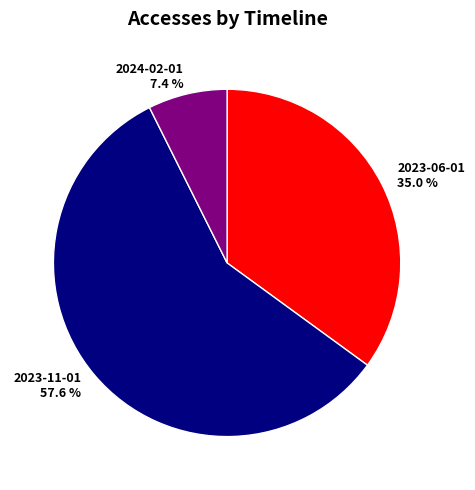

True or false: 2023-06-01 accounts for 35% of the total.

True